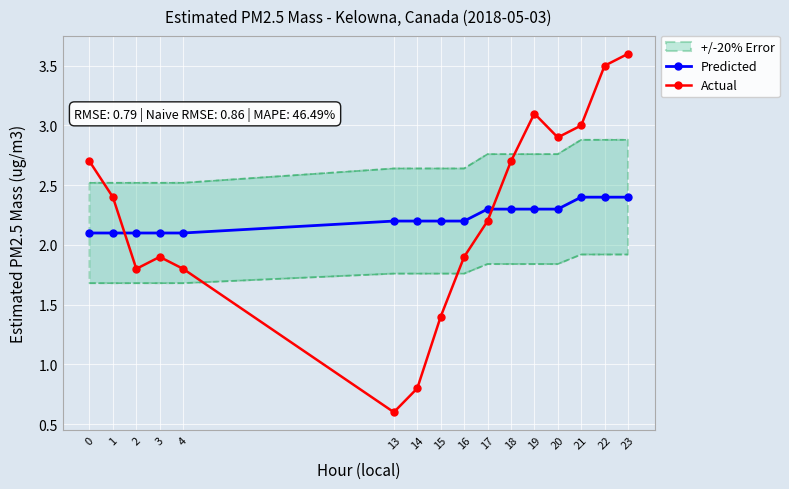

Which series has the largest range (max minus min)?

Actual